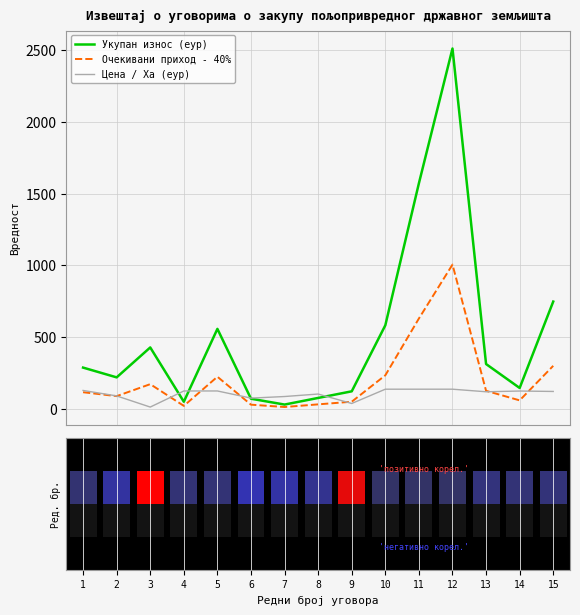

What is the sum of the Цена / Ха (еур) values at 11 and 5?

259.1